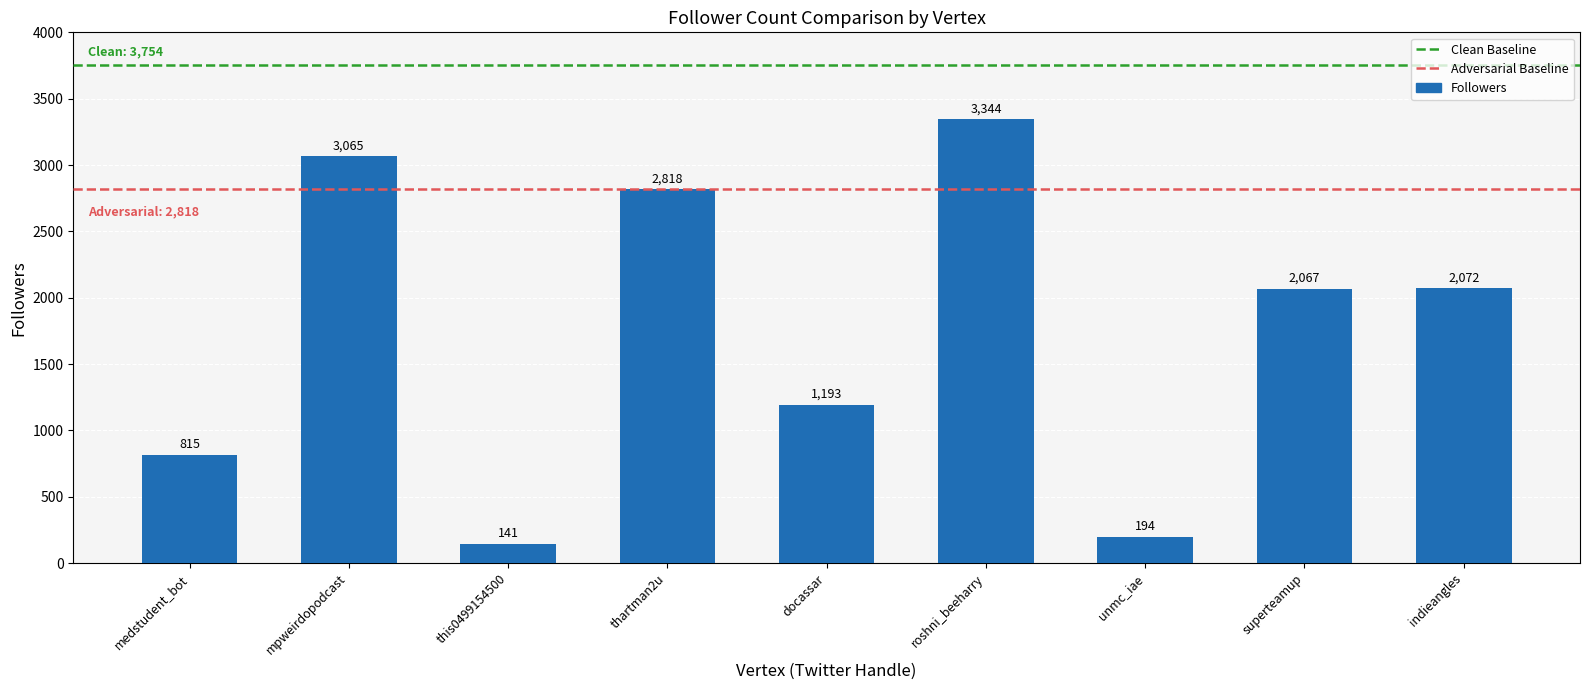

How many data points are less than 2067?

4